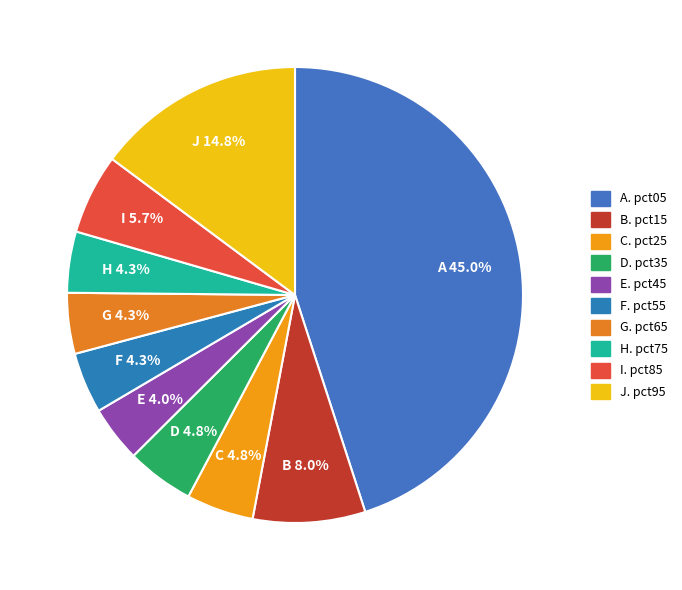

To the nearest percent, what is the average slice percentage?

10%